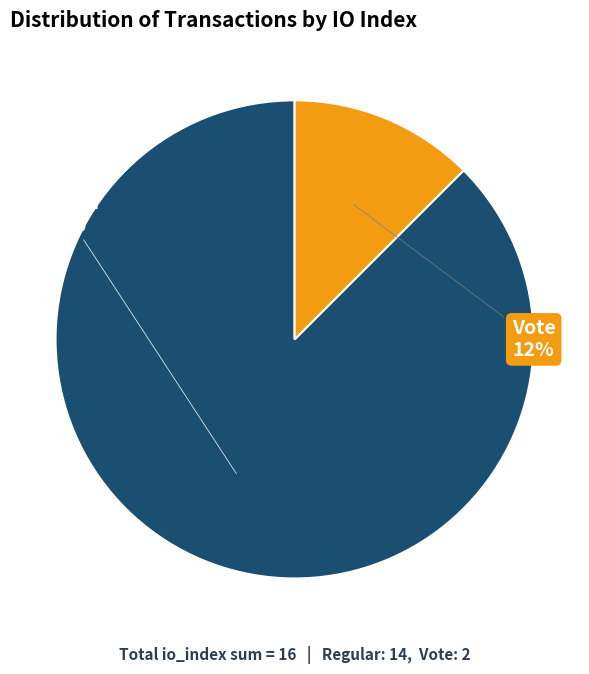

To the nearest percent, what is the average slice percentage?

50%